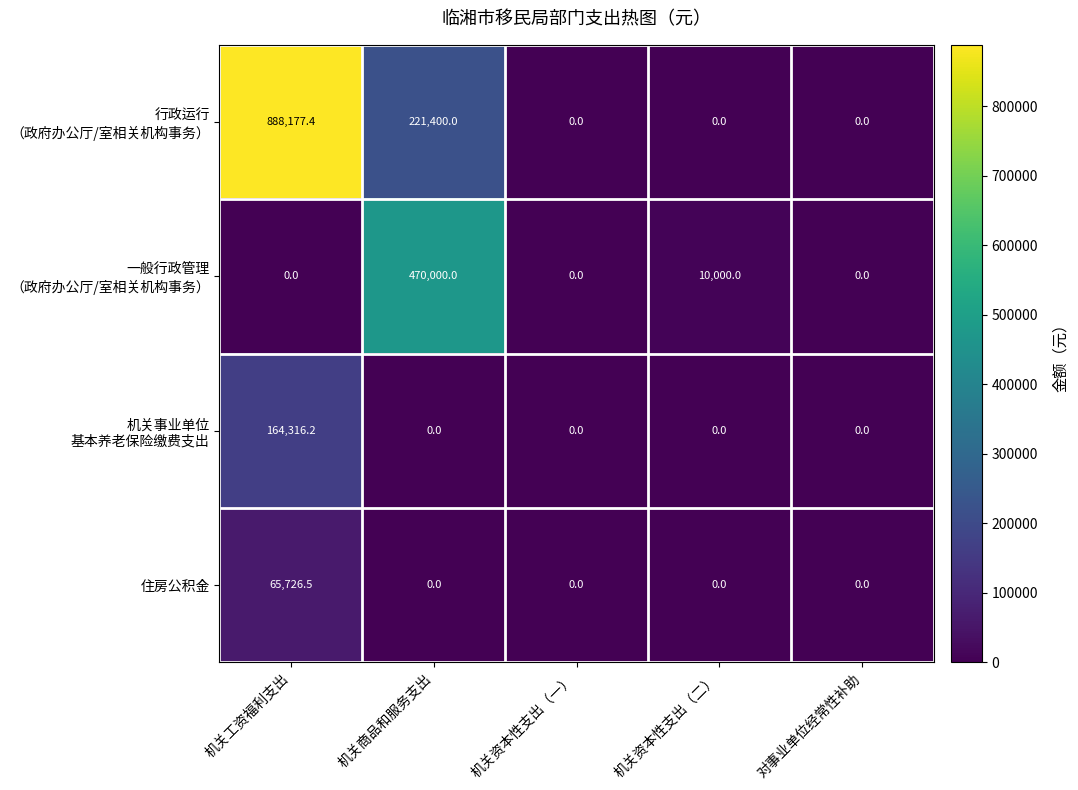

What is the difference between the maximum and minimum values in the 住房公积金 series?

65726.5